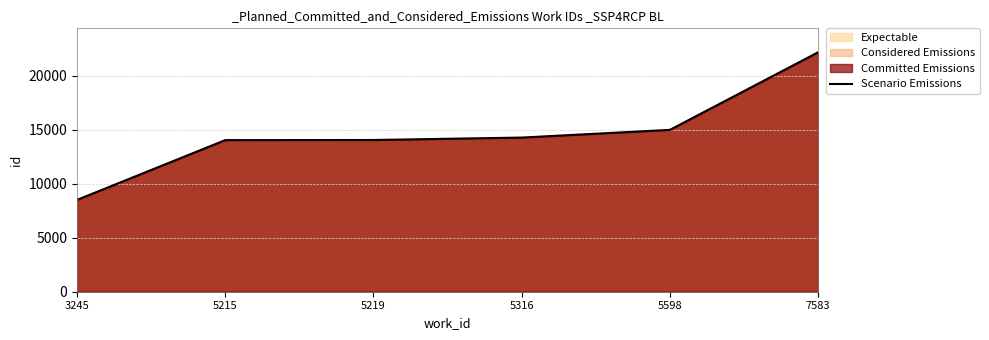

Where does the data first go above 14266?

5598